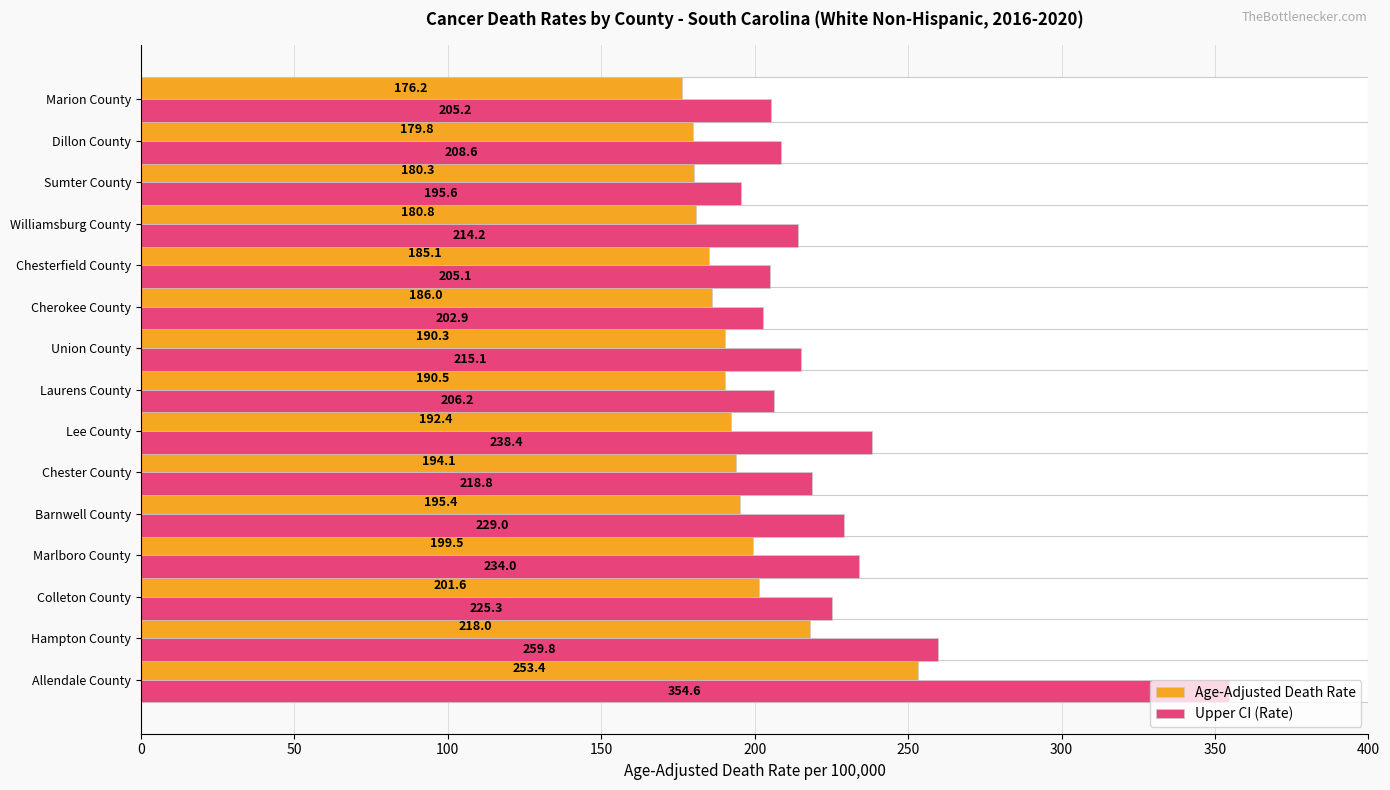

What is the minimum value shown in the chart?

176.2